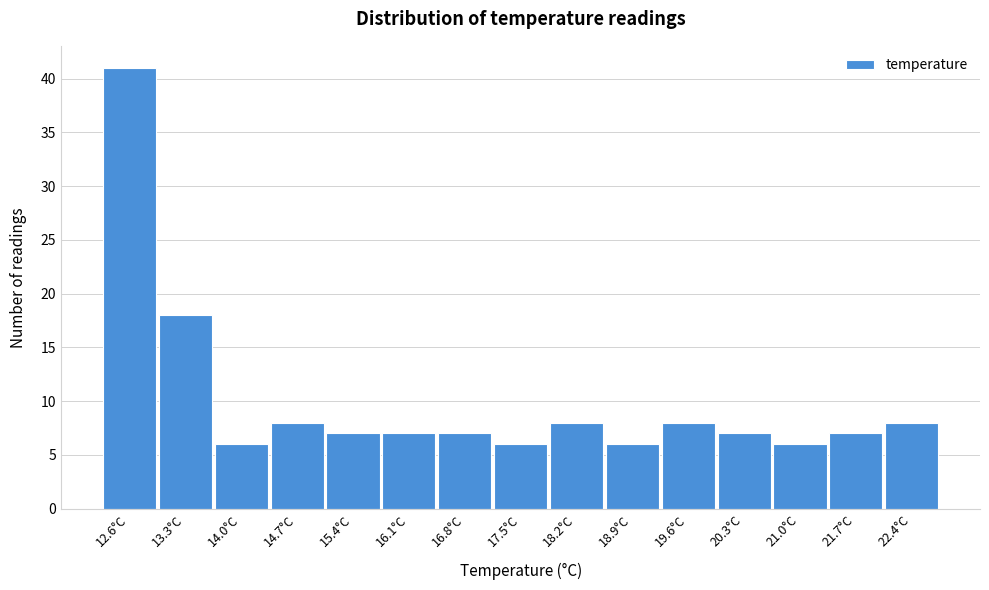

Which range on the x-axis has the tallest bar?

12.3 to 12.9